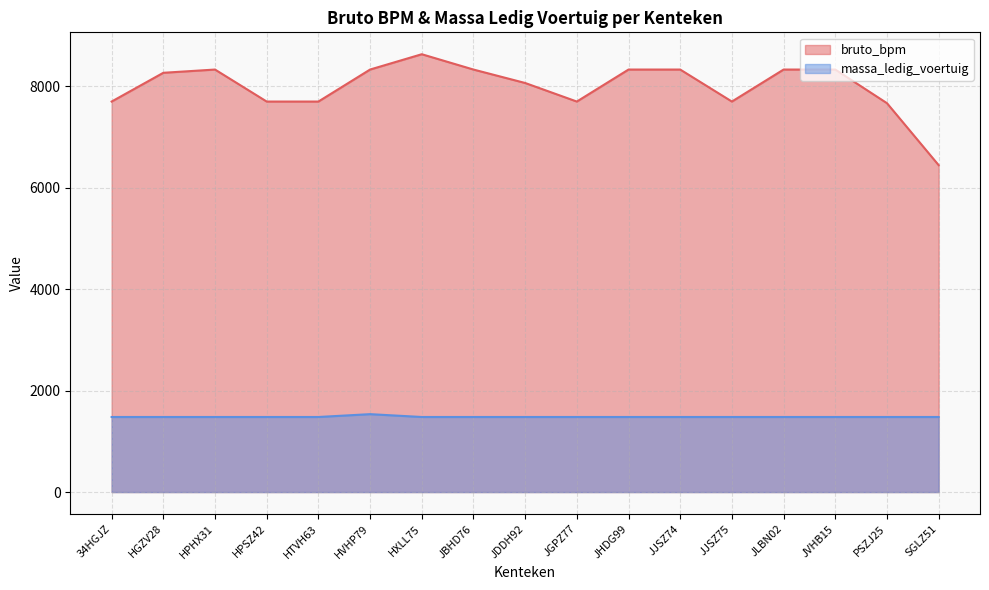

True or false: massa_ledig_voertuig and bruto_bpm cross at least once.

False